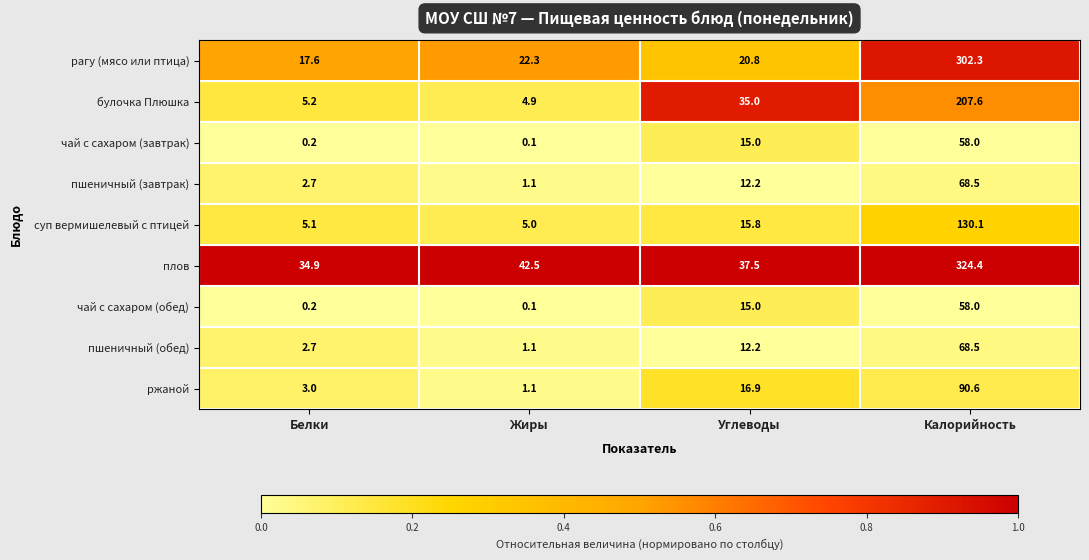

Which series has the largest total across all categories?

плов